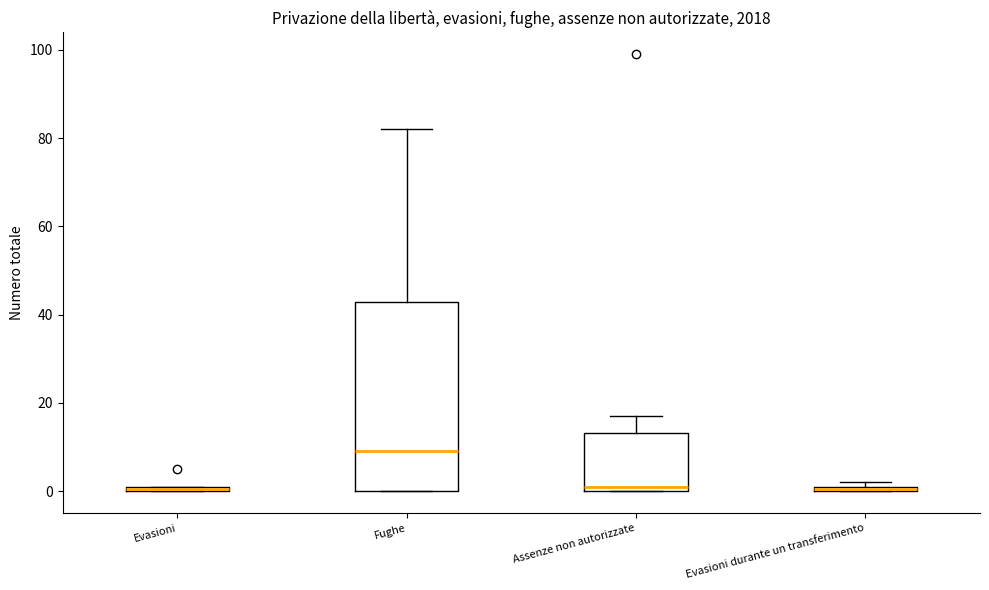

Where is the lower edge of the box for Fughe on the y-axis? The values are not printed on the chart, so give them approximately, as read against the axis.

0